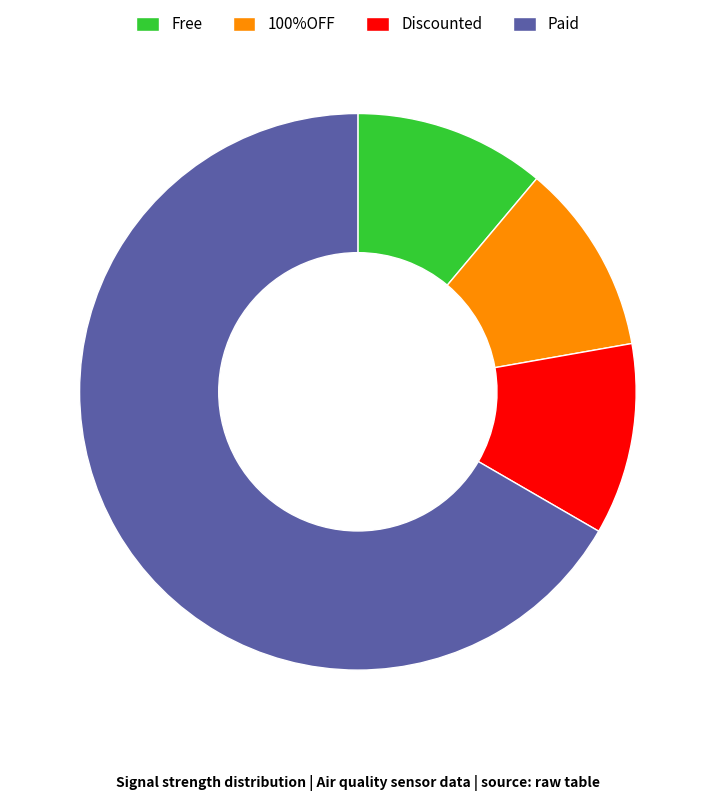

Do Free and Paid together represent more than half of the pie?

Yes